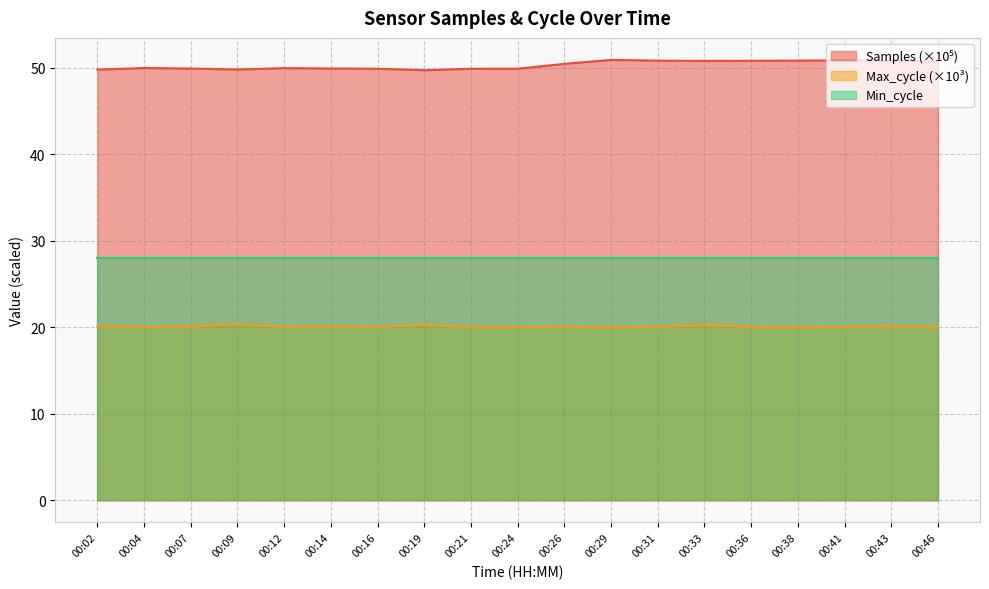

What is the spread (max minus min) of values at 00:36?

30.8